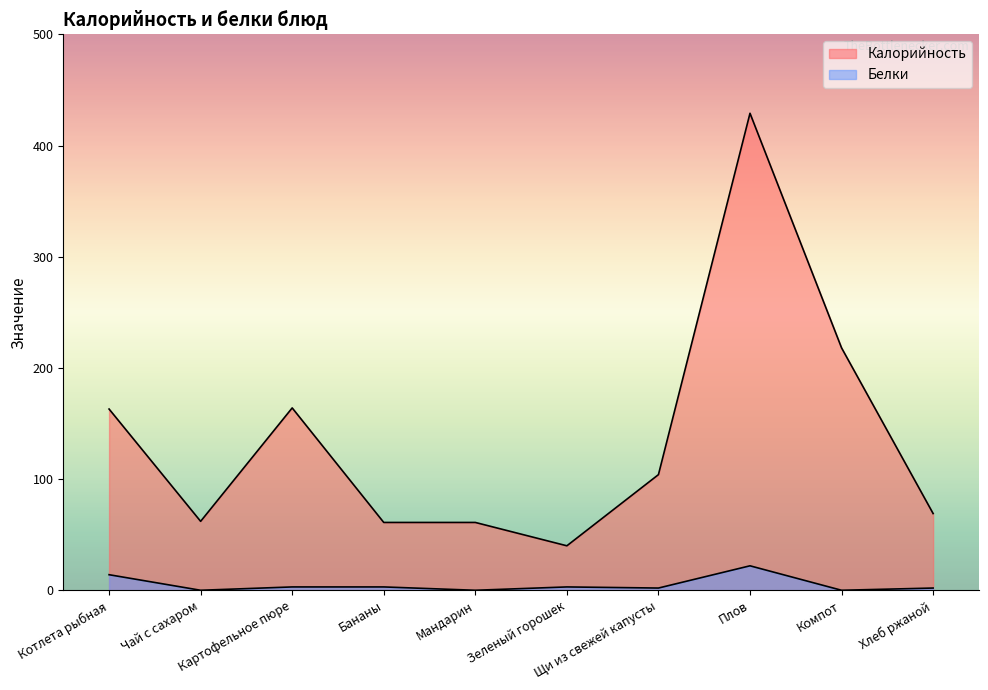

What is the label of the 3rd point from the right?

Плов